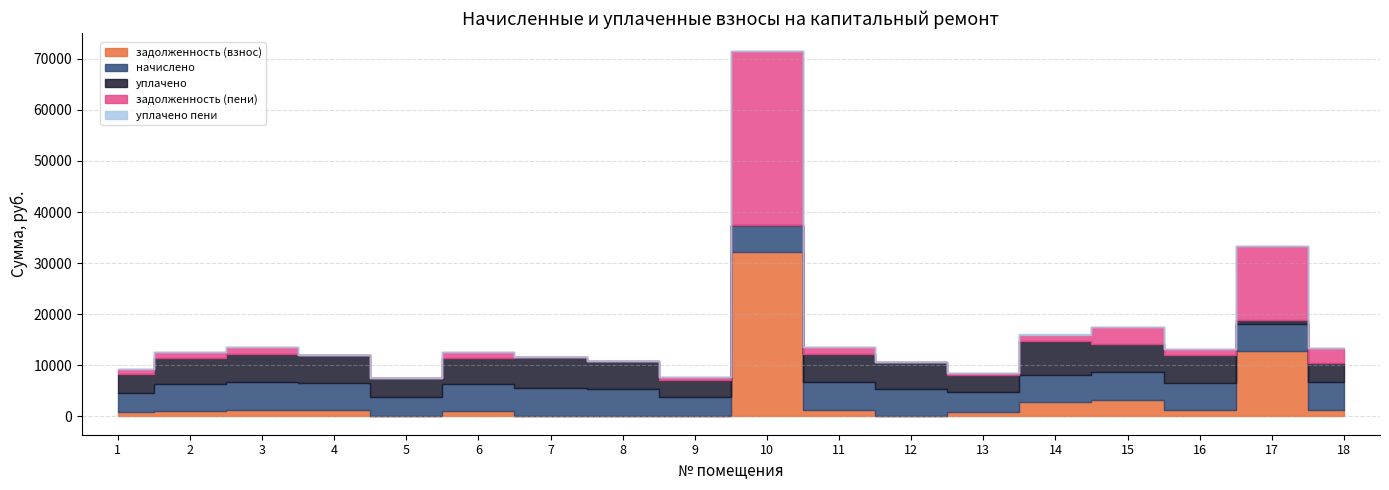

What is the total value across all series at 17?

33359.0